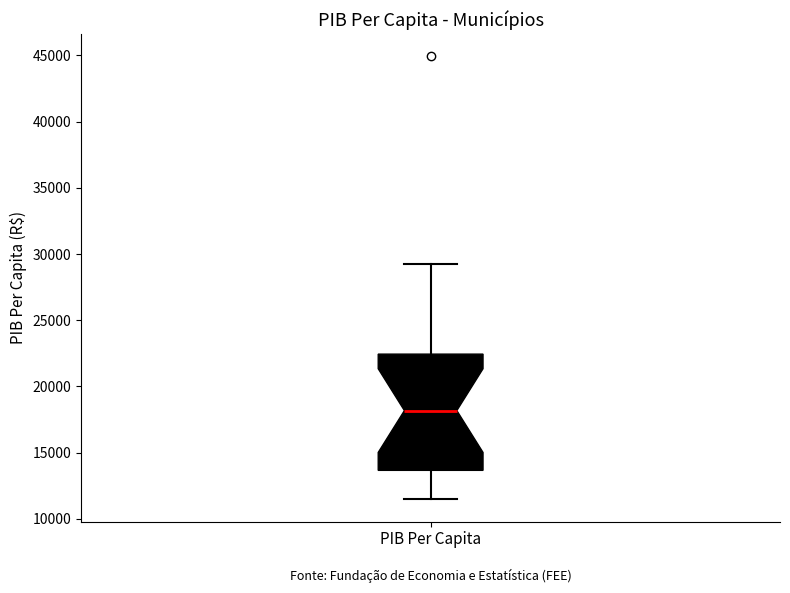

Read this box plot against the y-axis: the position of the median line, the range covered by the box, and the ends of both whiskers. The values are not printed on the chart, so give them approximately, as read against the axis.

median 18000, box 13500 to 22500, whiskers 11500 to 29500